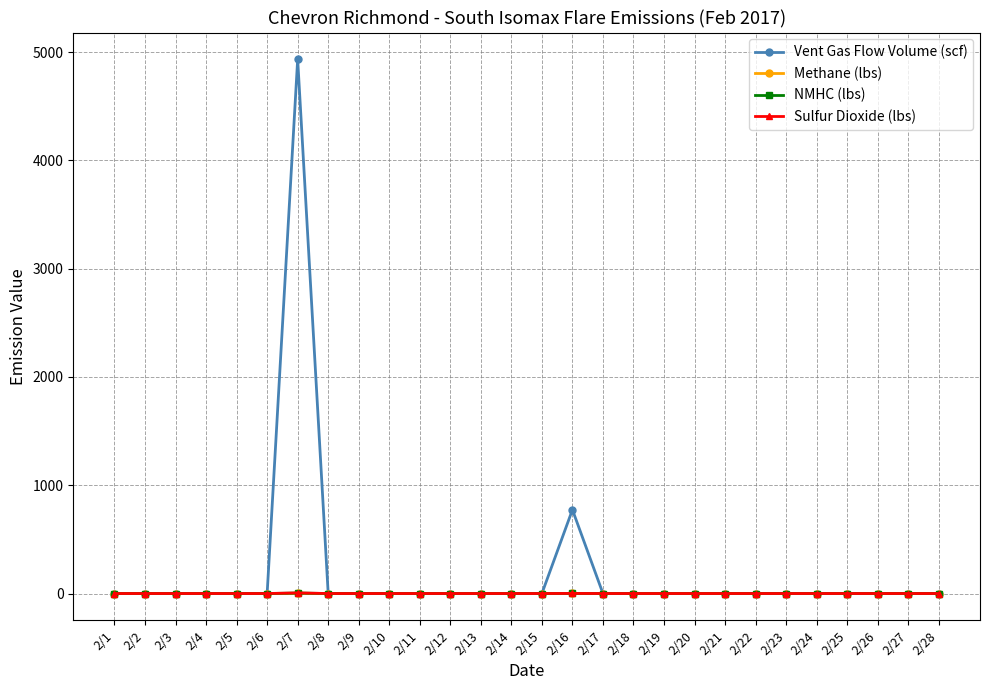

Which label corresponds to the largest value in the chart?

2/7